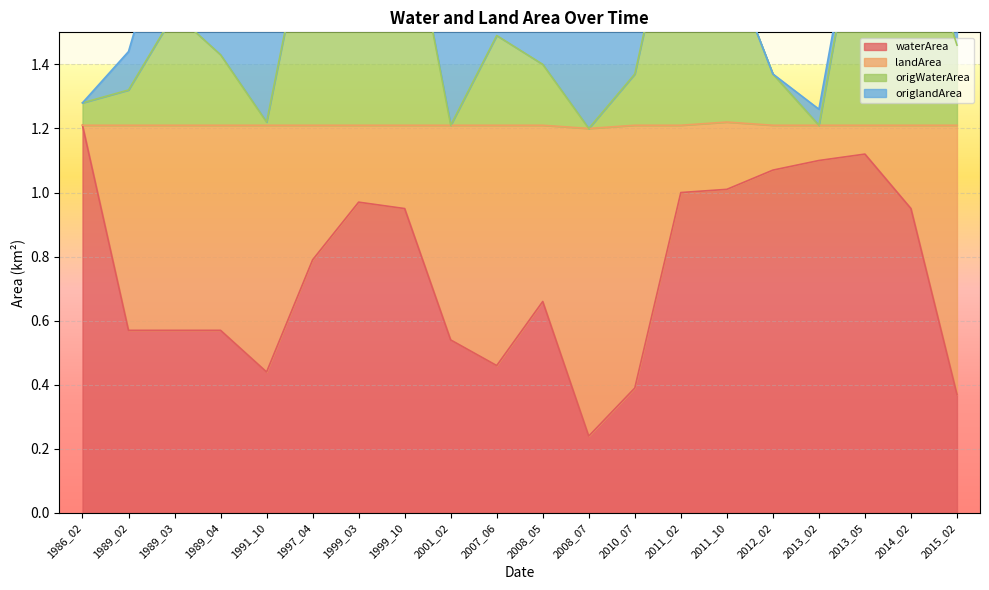

Where is waterArea nearest to the value 0?

2008_07